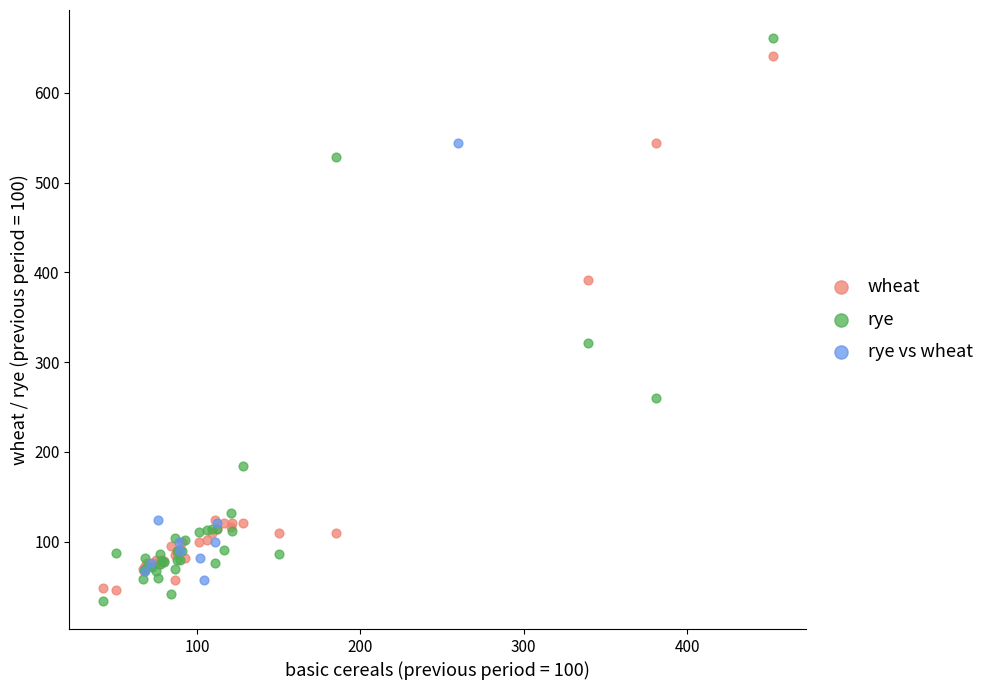

Which series has the largest Y range (max minus min)?

rye